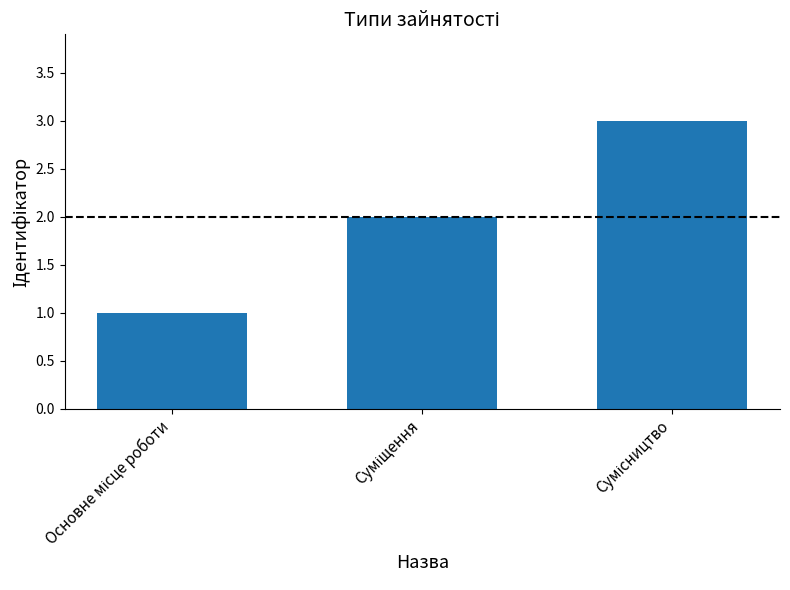

How many values are below 2?

1